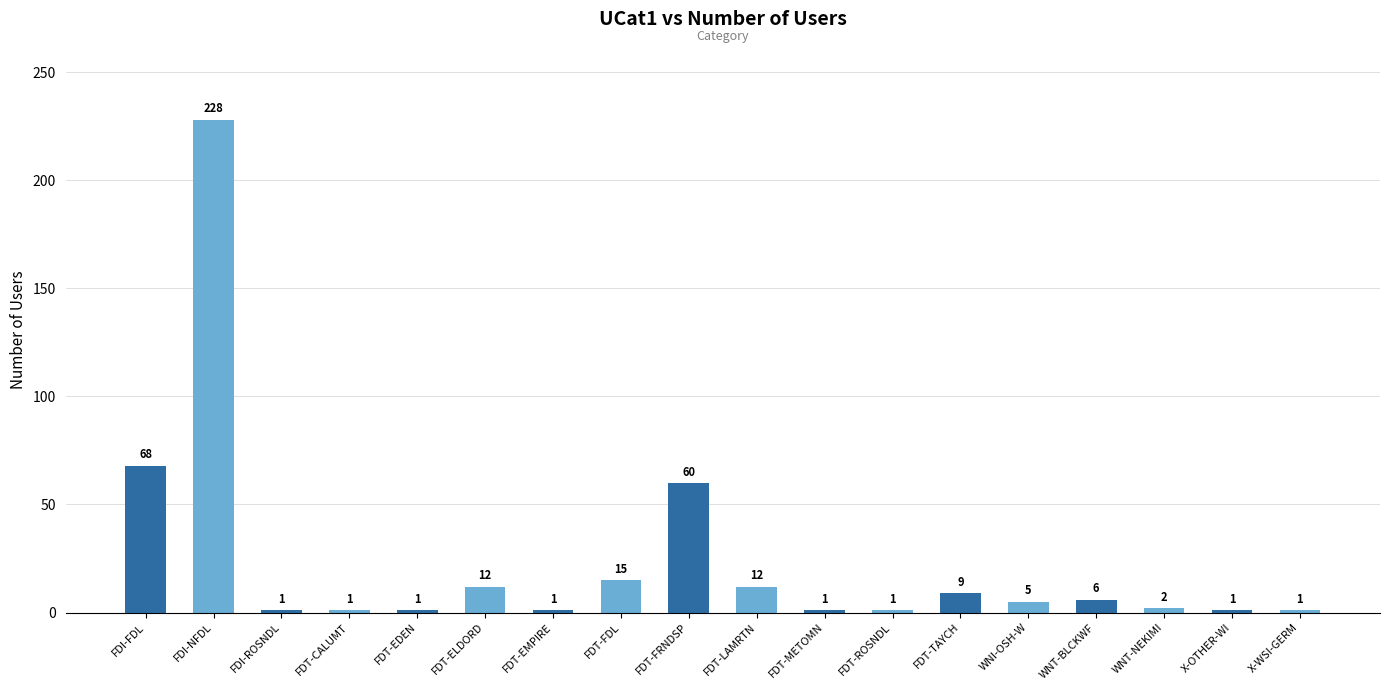

The value at X-OTHER-WI is 1. True or false?

True